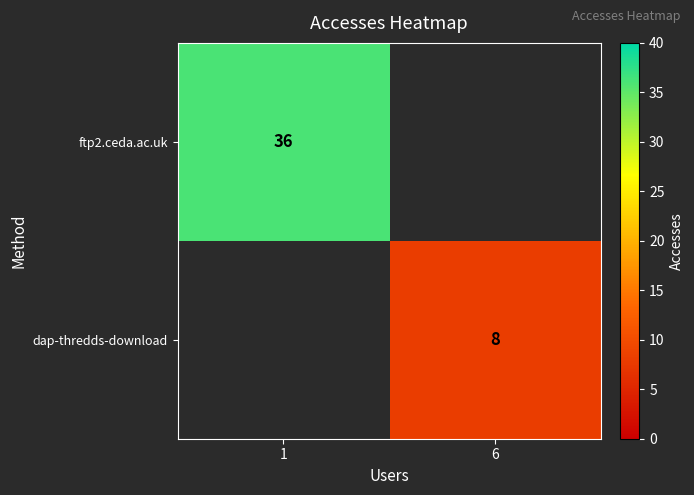

Is it true that dap-thredds-download equals 8 at 6?

True